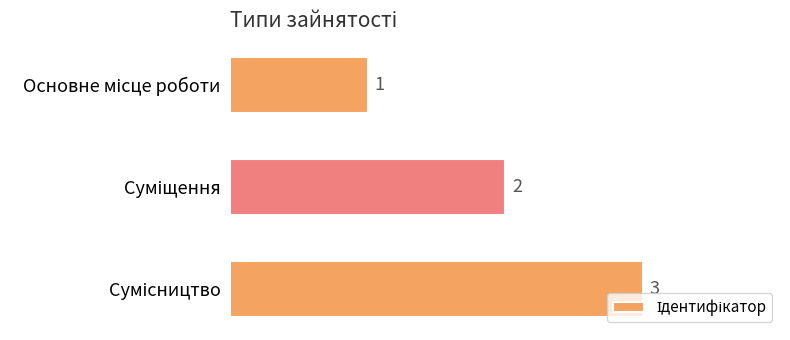

What is the sum of all values?

6